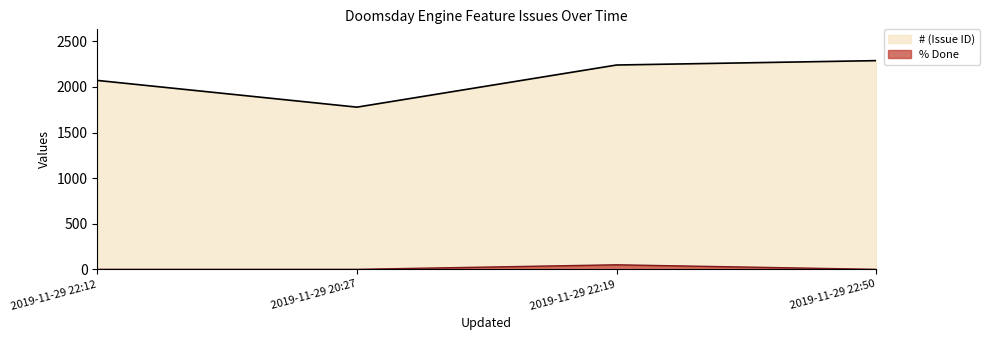

Does the chart have visible grid lines?

No